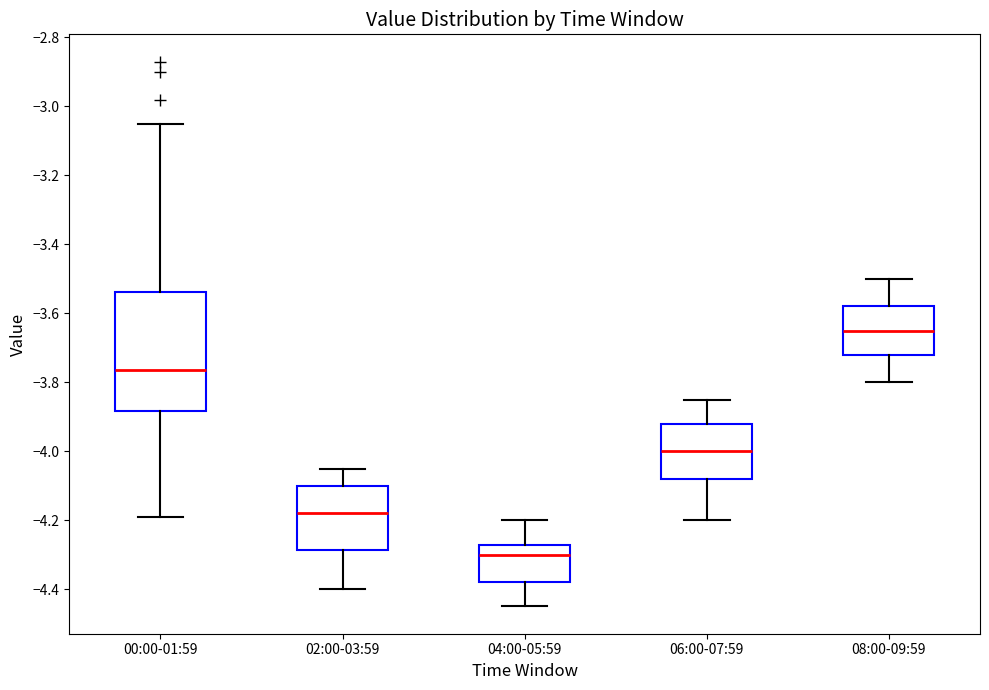

Where does the lower whisker of the box for 06:00-07:59 end on the y-axis? The values are not printed on the chart, so give them approximately, as read against the axis.

-4.20